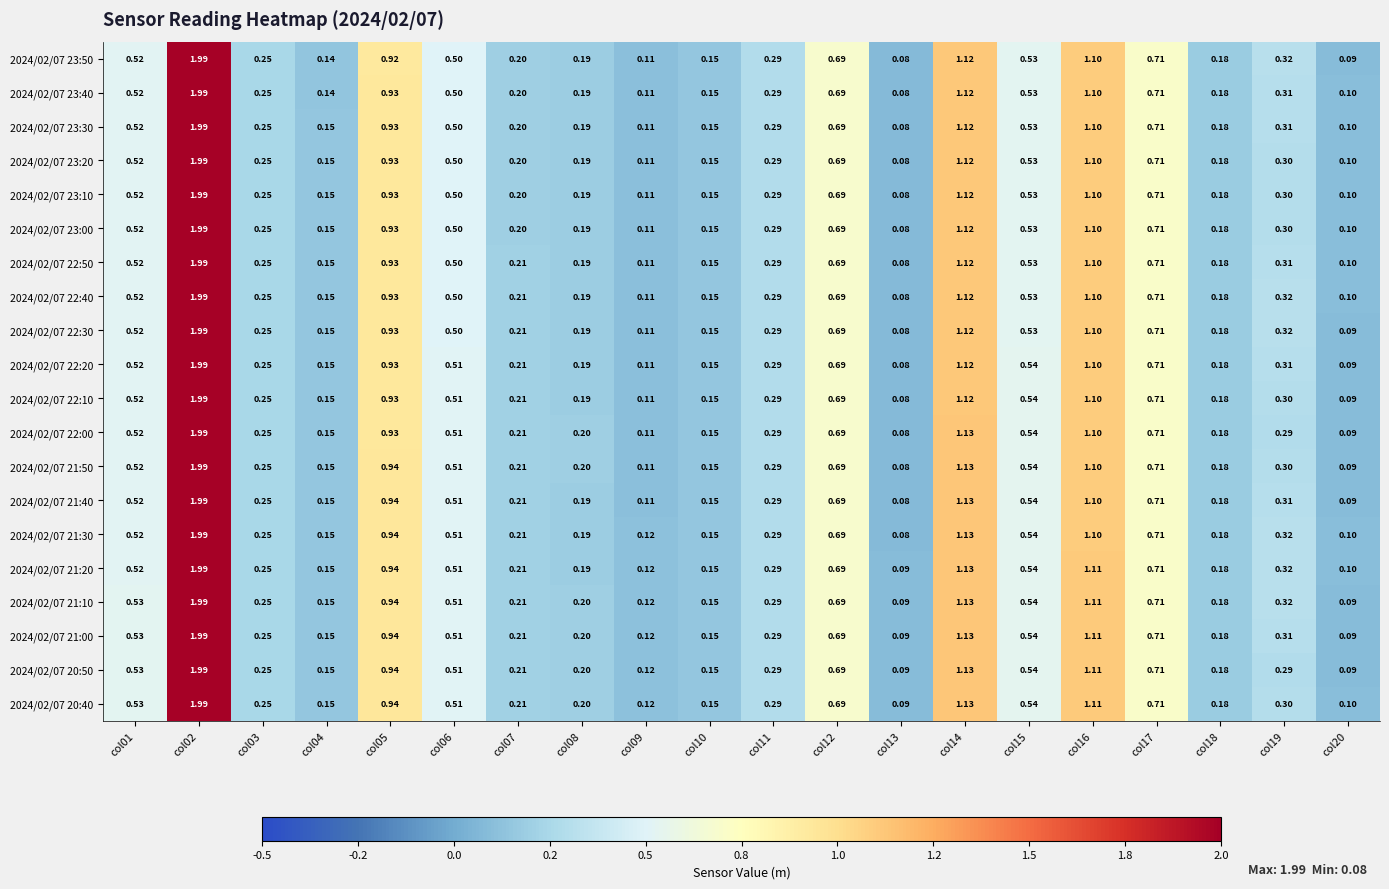

Is the value of 2024/02/07 22:00 at col09 greater than the value of 2024/02/07 21:20 at col10?

No